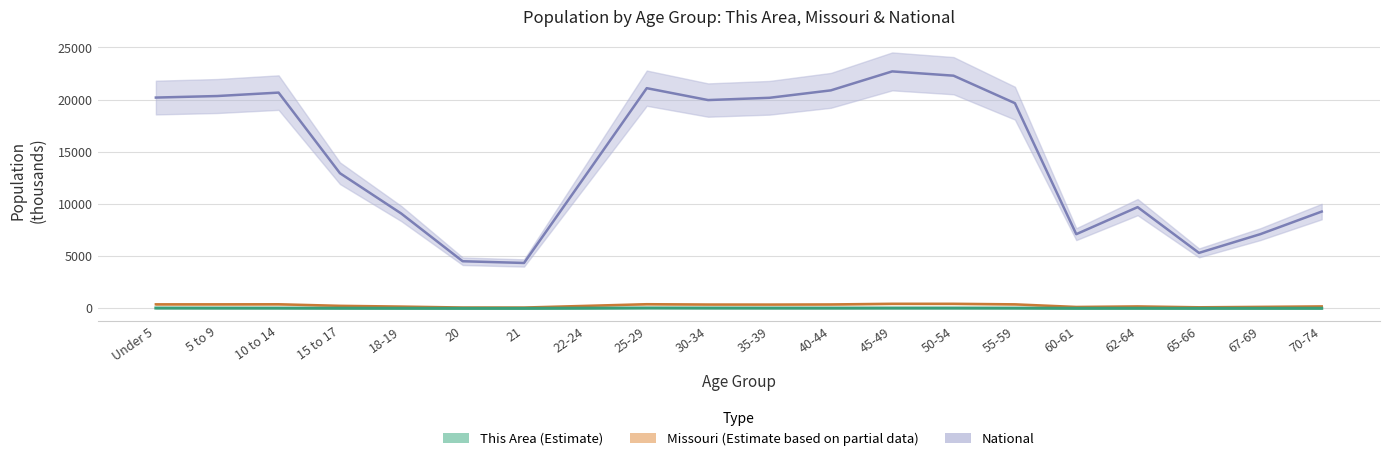

True or false: This Area has more than 1 interior local peaks.

True